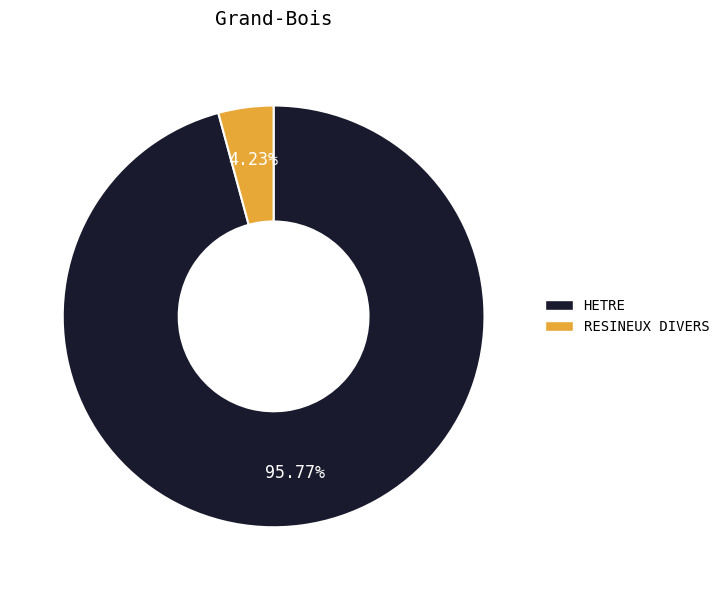

Combined, do HETRE and RESINEUX DIVERS account for over 50%?

Yes